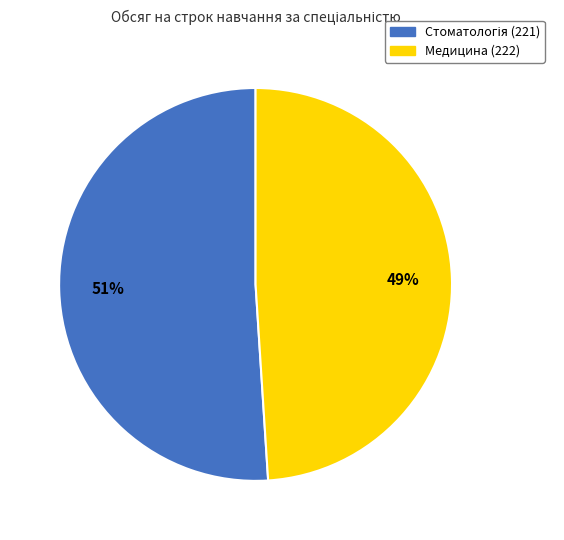

How many segments does this pie chart have?

2